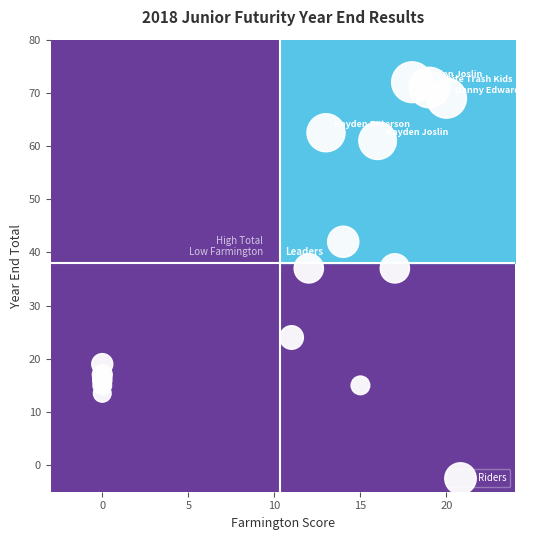

What is the range of Y values (max minus min)?

58.5